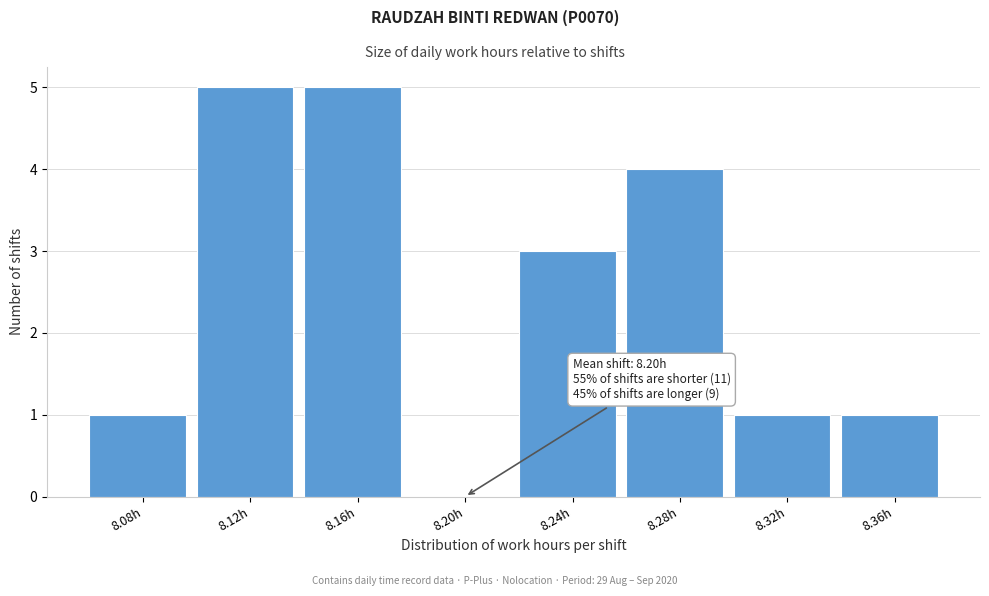

Reading left to right, what are all the values shown in this chart?

8.08h=1	8.12h=5	8.16h=5	8.20h=0	8.24h=3	8.28h=4	8.32h=1	8.36h=1